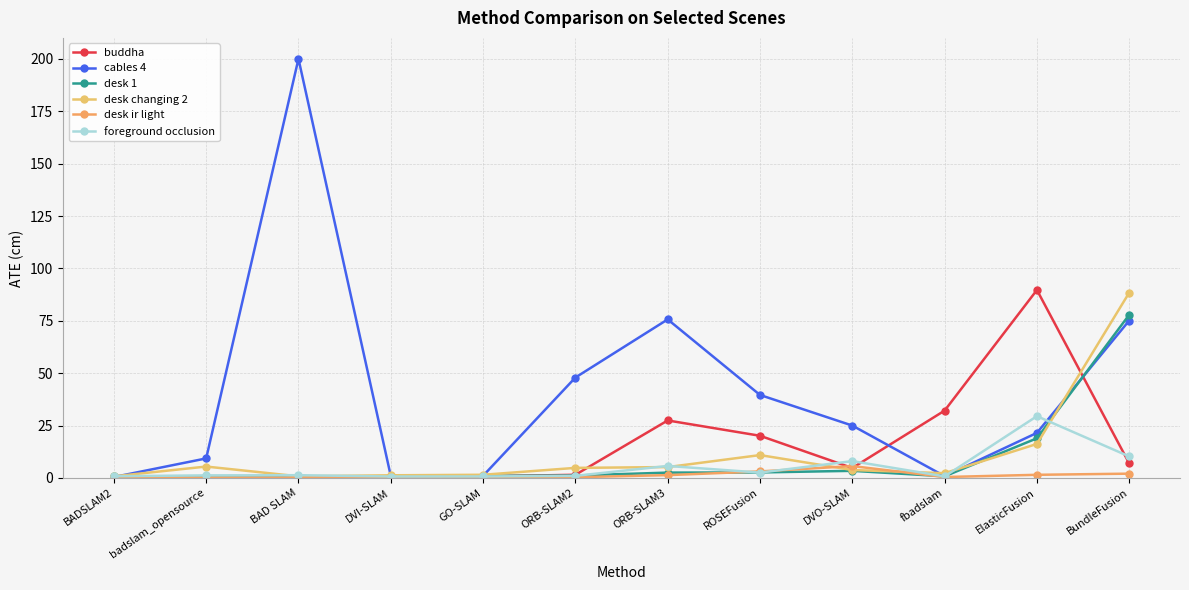

At which label does desk changing 2 first exceed 4?

badslam_opensource